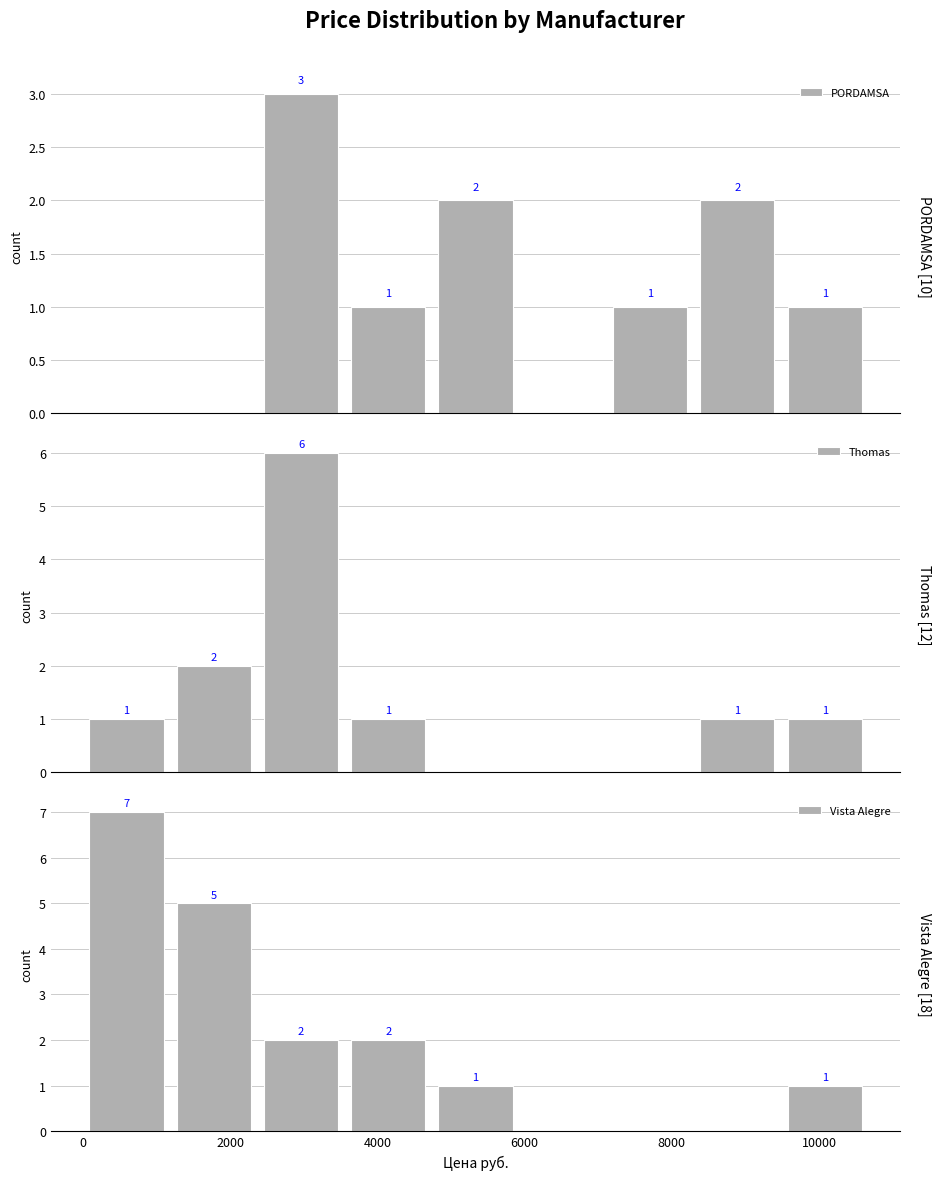

How many values in the Vista Alegre series are below 1?

3